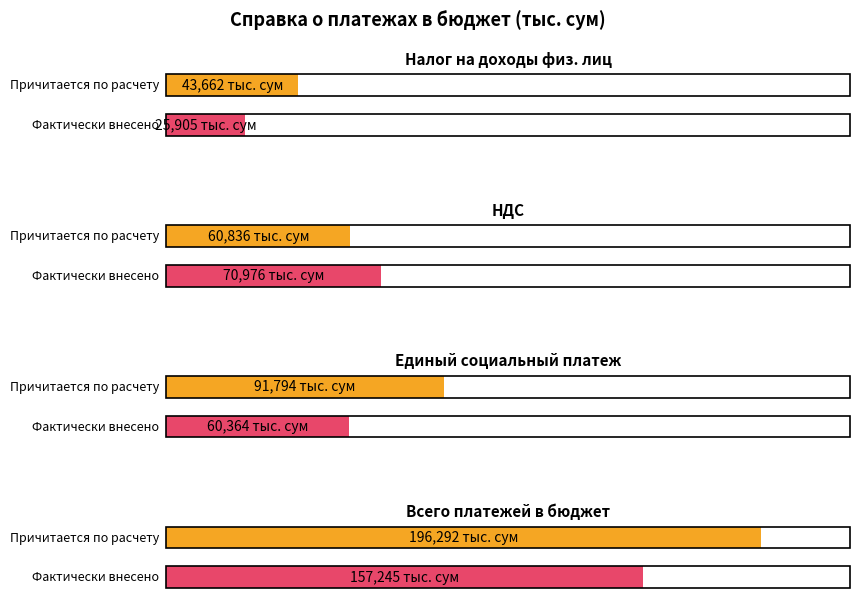

Between Налог на добавленную стоимость and Единый социальный платеж и страховые взносы, which is larger?

Единый социальный платеж и страховые взносы